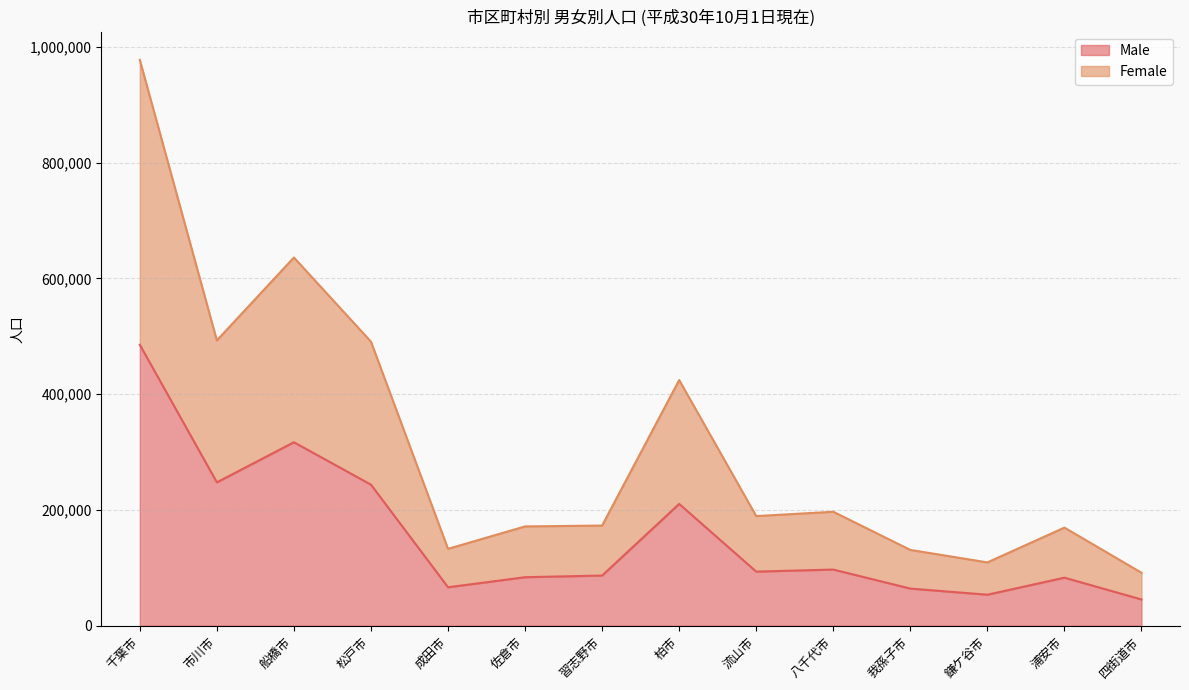

At 四街道市, list the series in order from largest to smallest.

Female, Male